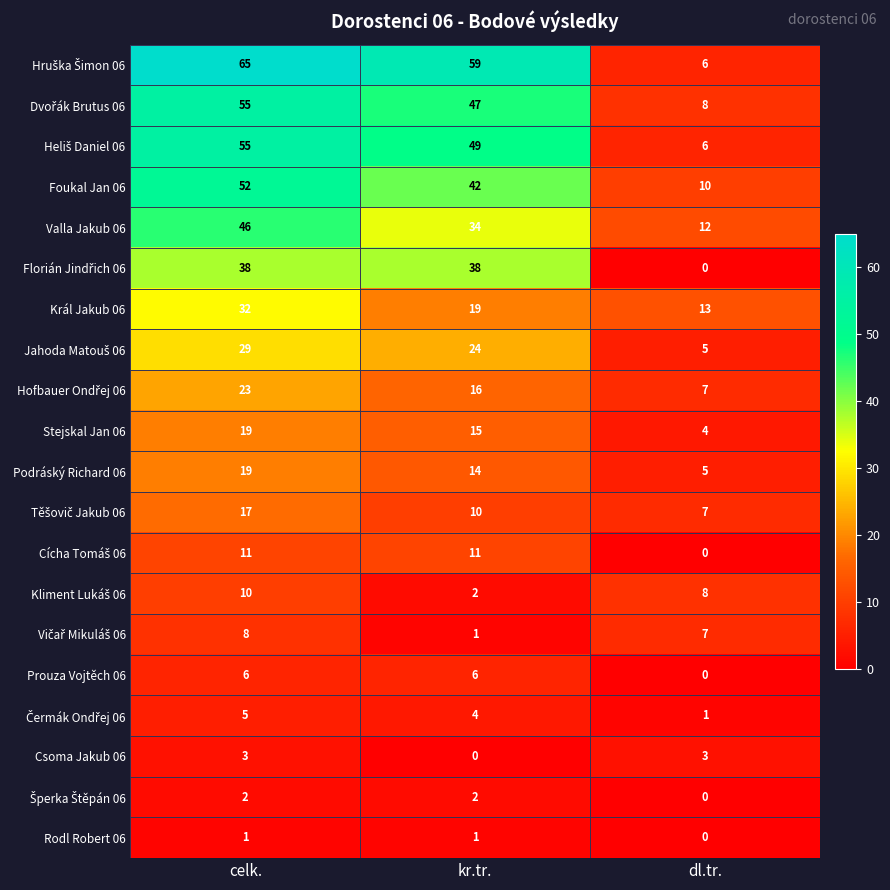

List the labels in order of Foukal Jan 06 value, largest first.

celk., kr.tr., dl.tr.